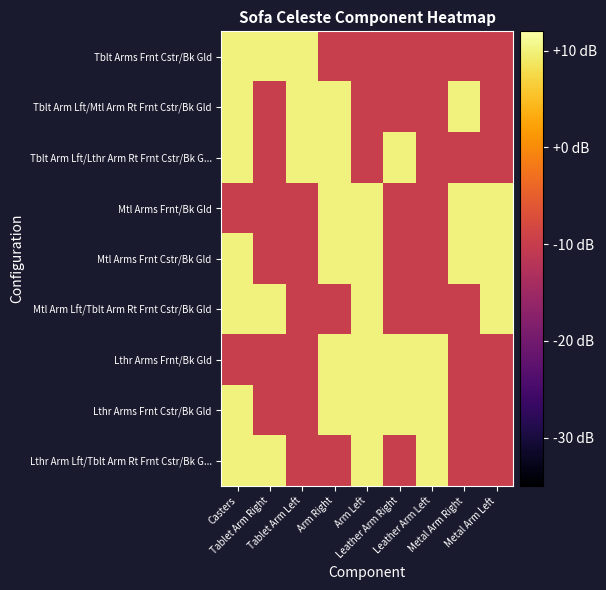

At which category is the sum across all series the highest?

Casters